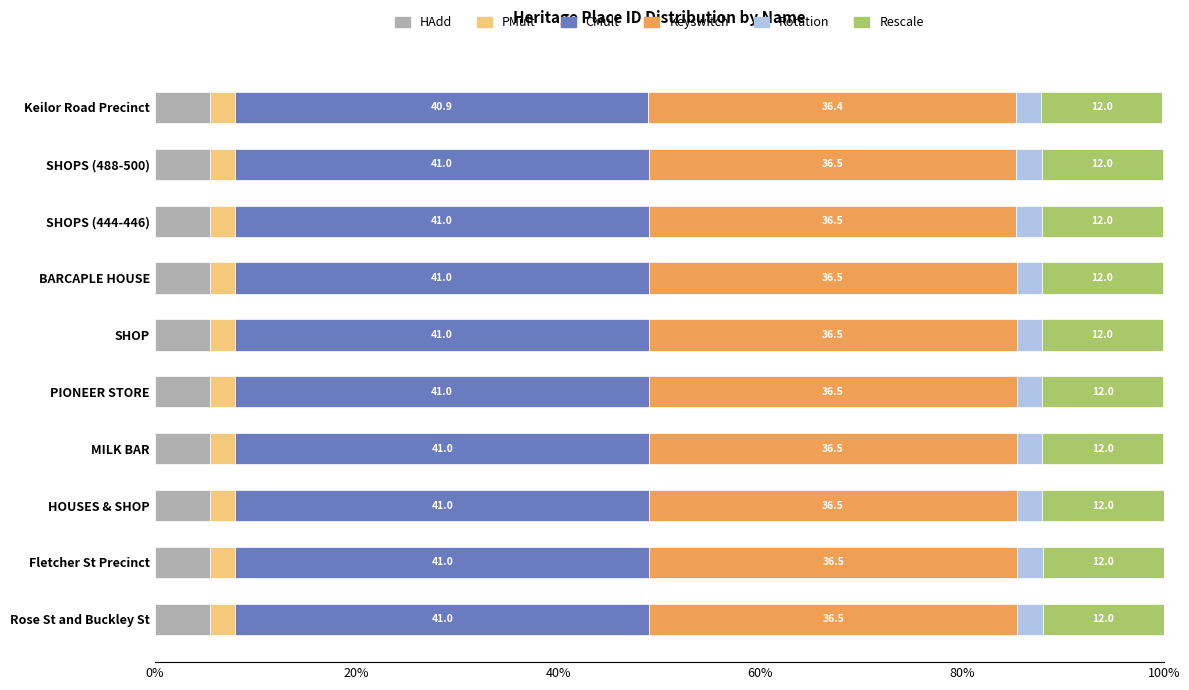

What is the sum of all HAdd values?

55.0